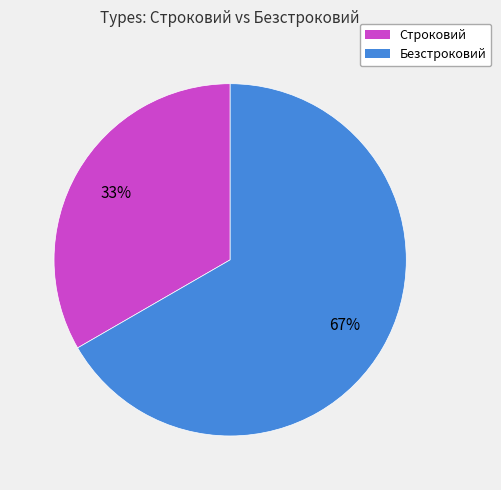

To the nearest percent, what portion does Безстроковий represent?

67%